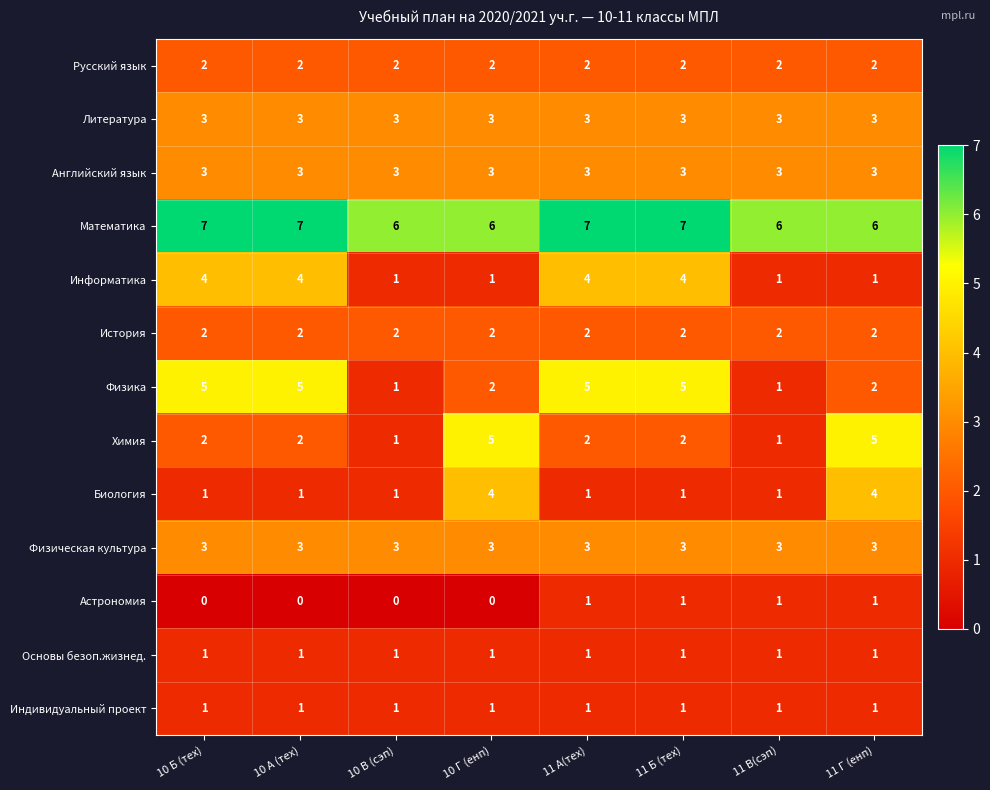

The Математика series shows 7 at 11 А(тех). True or false?

True